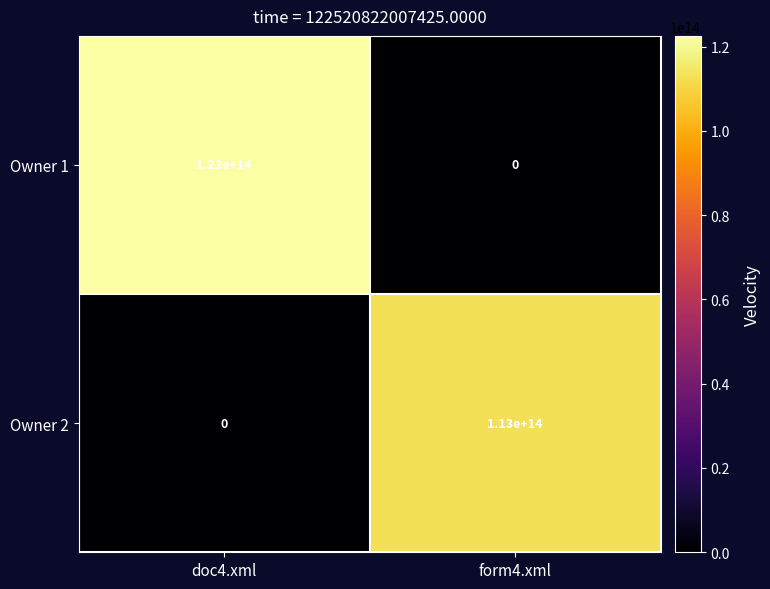

Rank the series at doc4.xml from lowest to highest value.

Owner 2, Owner 1